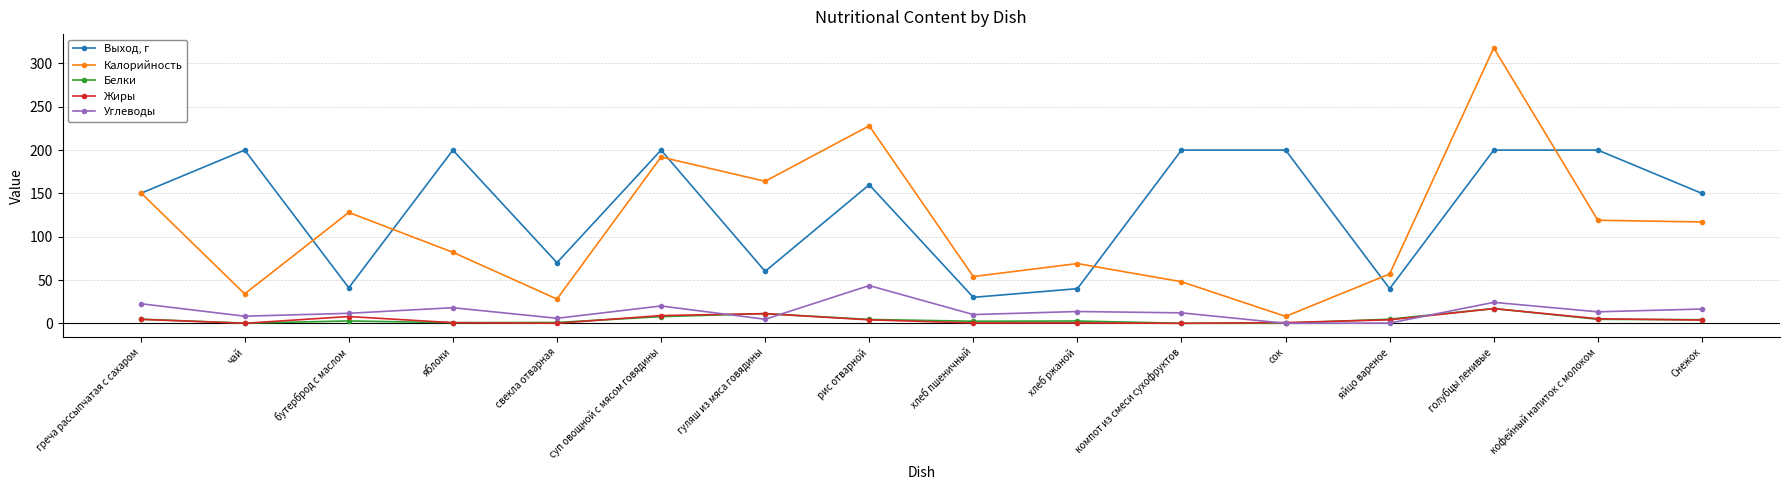

Rank the series at хлеб пшеничный from lowest to highest value.

Жиры, Белки, Углеводы, Выход, г, Калорийность